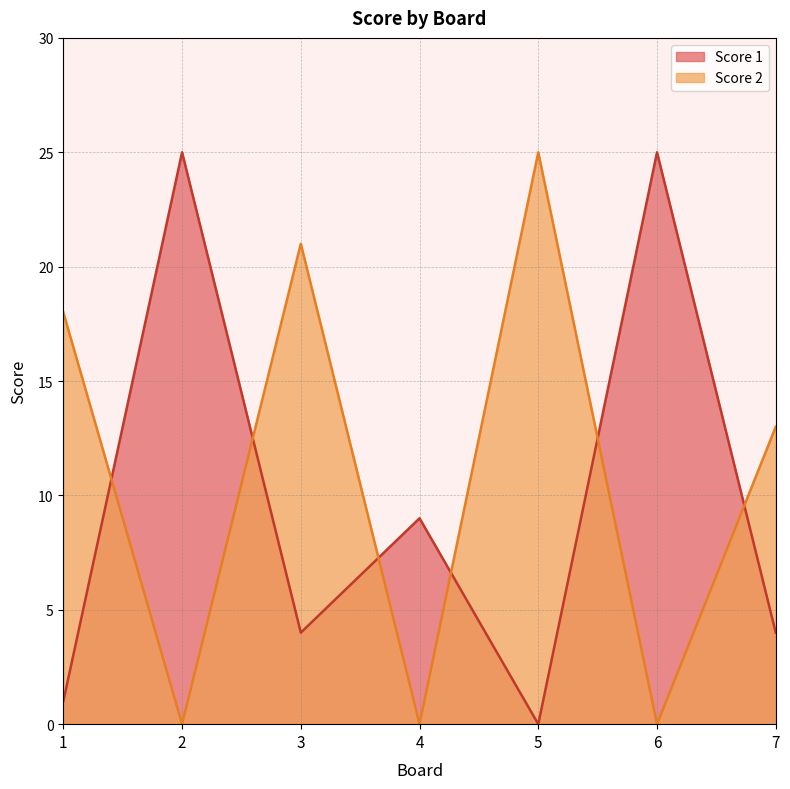

The value of Score 2 at 7 is 13. True or false?

True